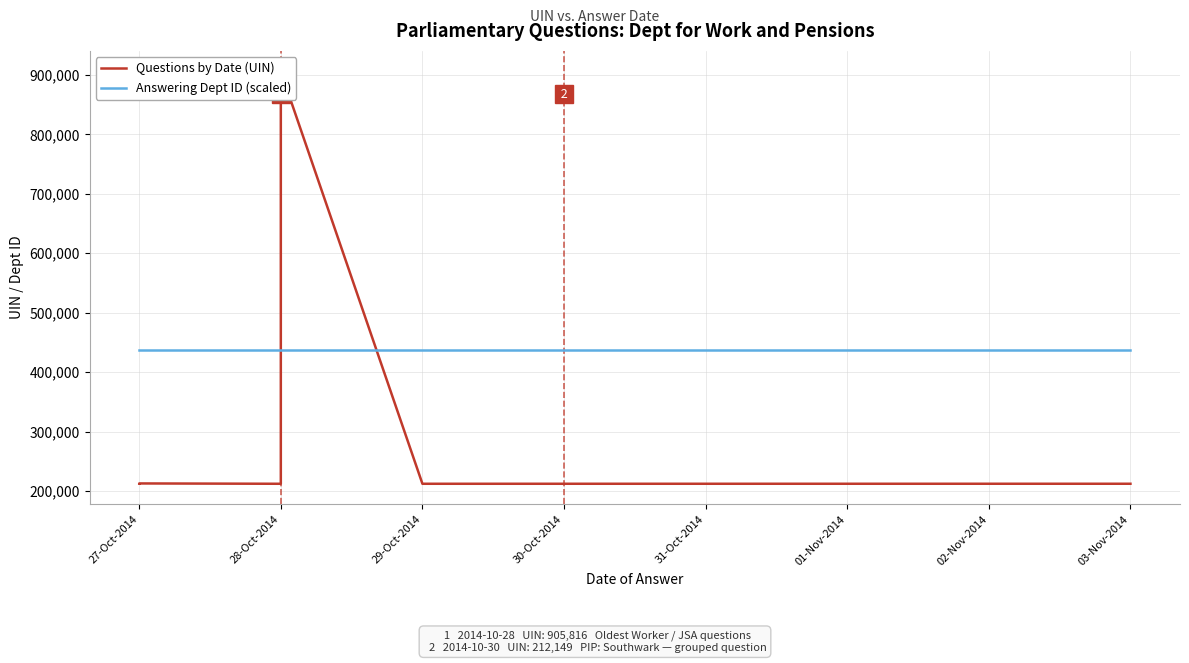

List the series in order of their peak value, highest first.

Questions by Date (UIN), Answering Dept ID (scaled)